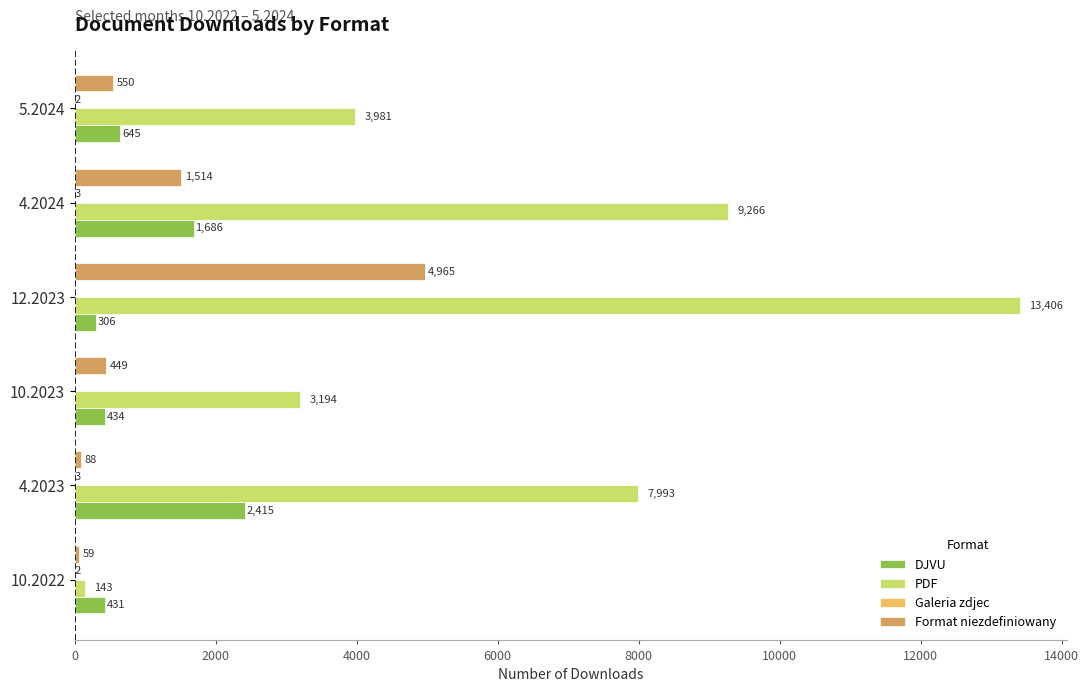

At which category is the sum across all series the highest?

12.2023